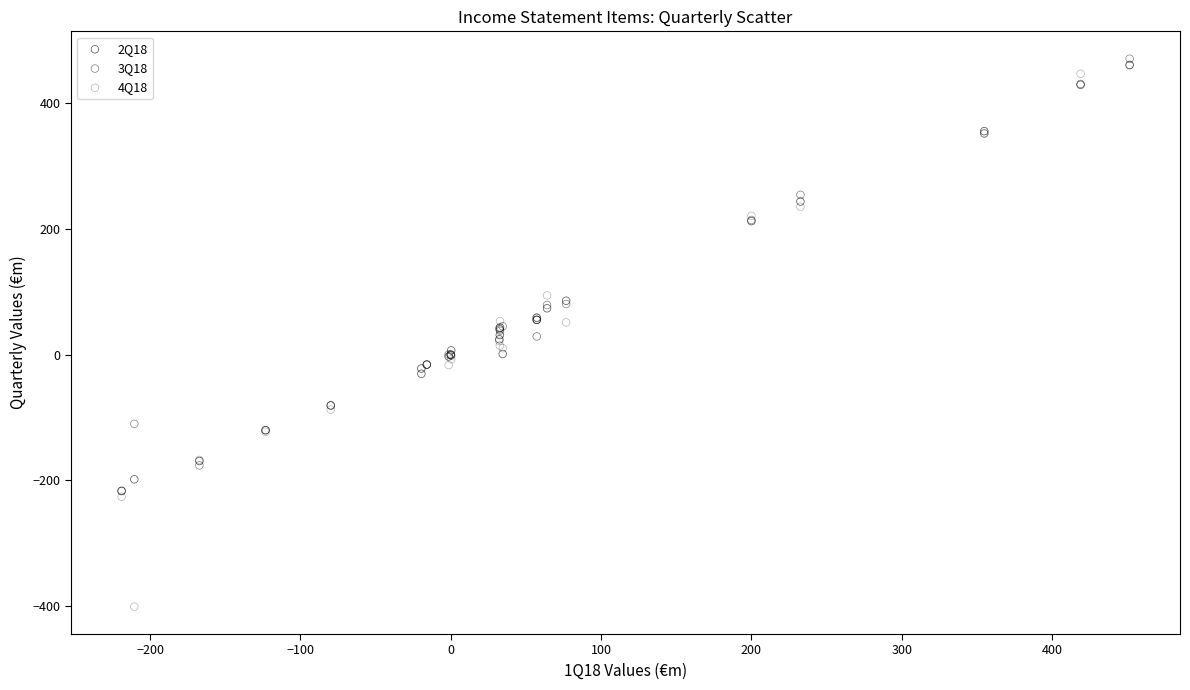

Which series reaches the maximum Y coordinate?

3Q18